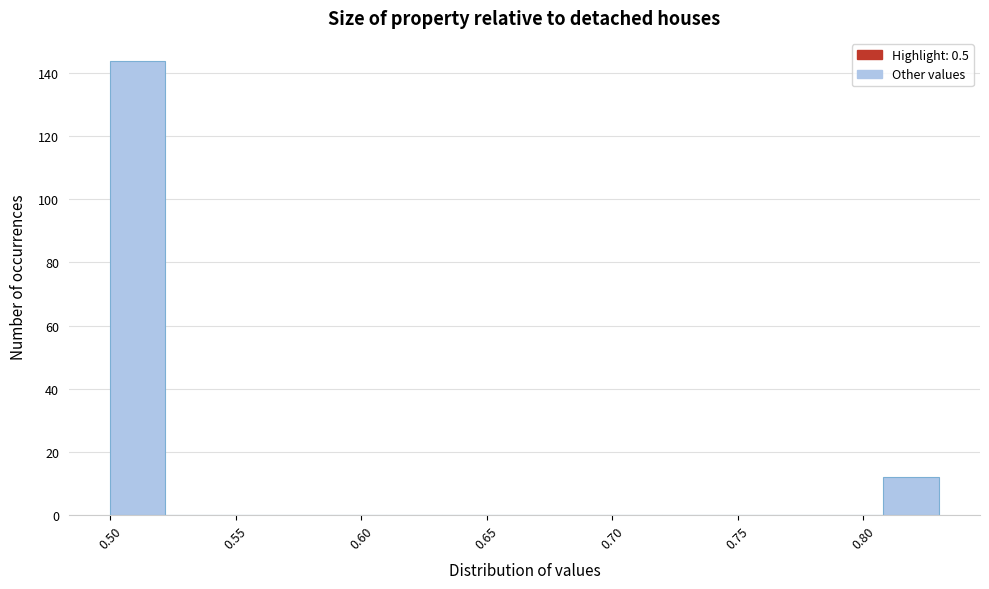

Which range on the x-axis has the tallest bar?

0.500 to 0.522